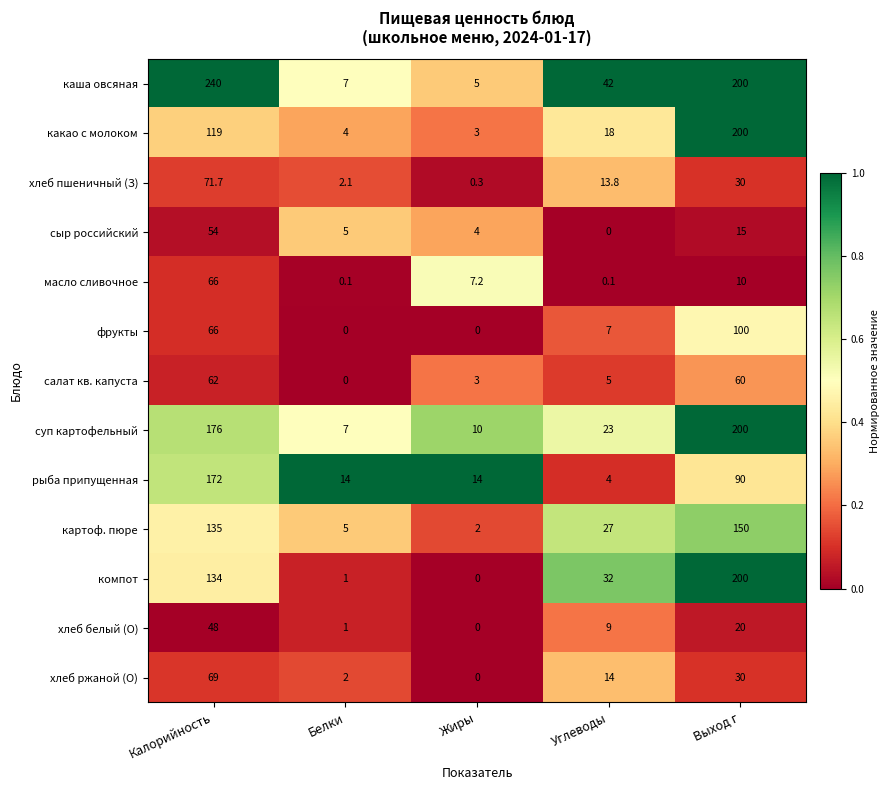

Is it true that картоф. пюре equals 27.0 at Углеводы?

True